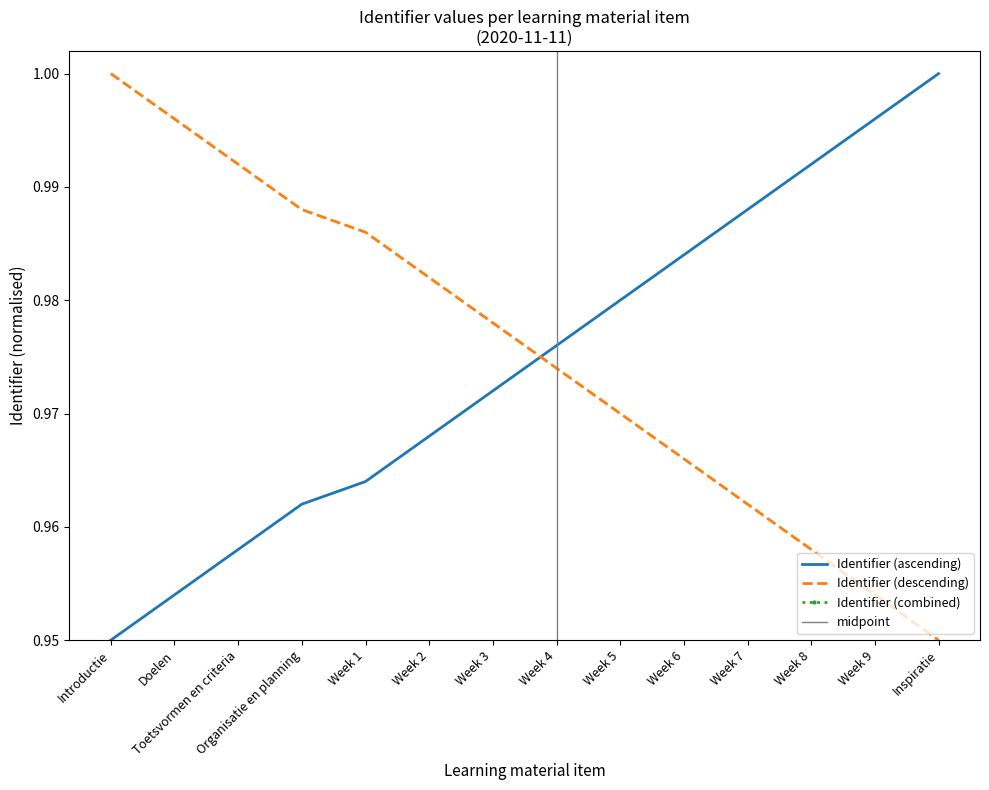

What is the sum of all values?

13.6